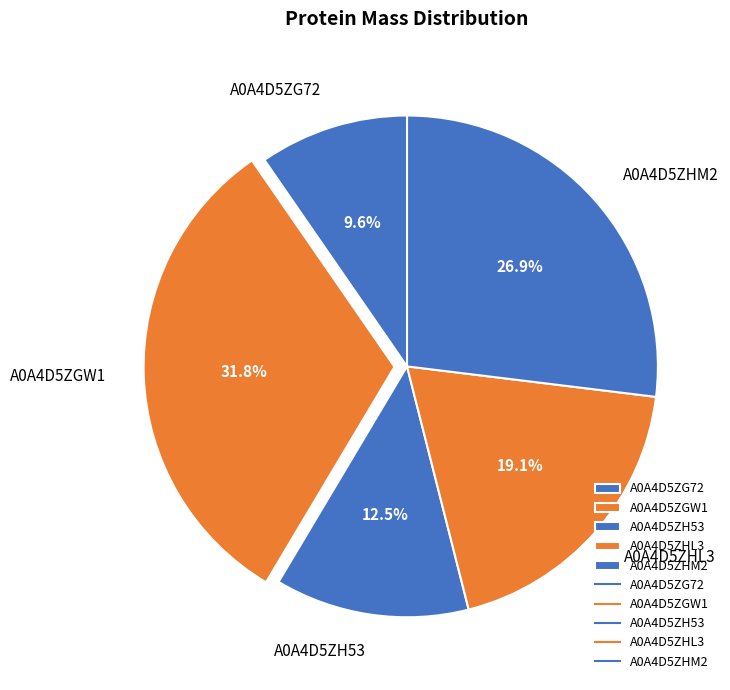

Between A0A4D5ZHM2 and A0A4D5ZH53, which is larger?

A0A4D5ZHM2